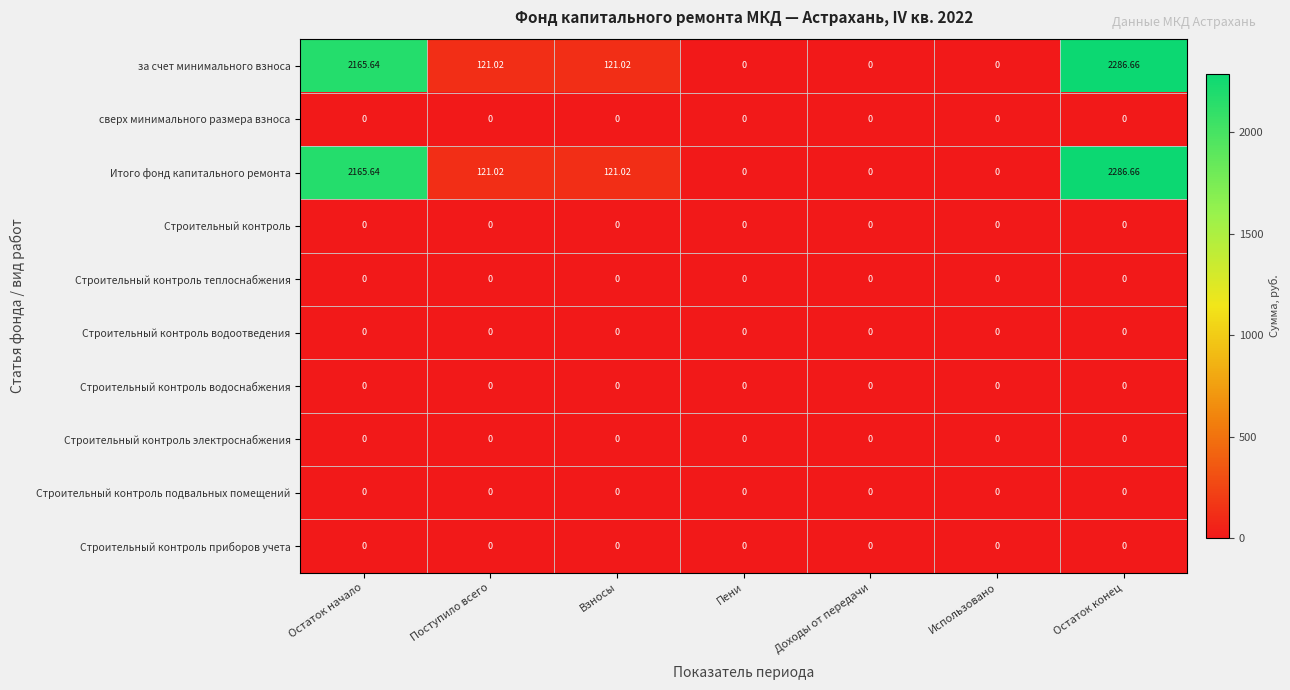

What is the total value across all series at Остаток конец?

4573.3